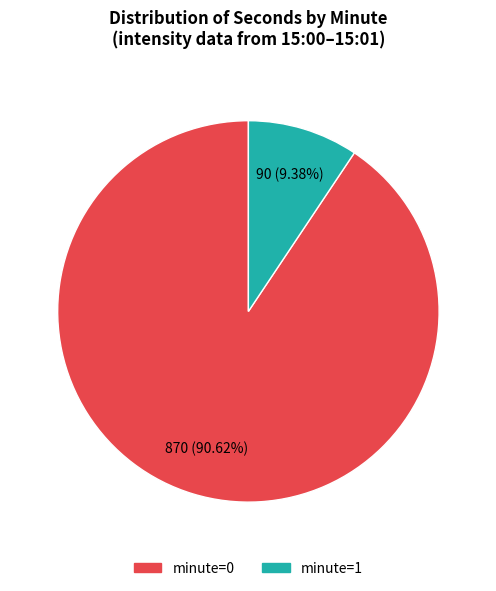

Rank the categories by value from highest to lowest.

minute=0, minute=1